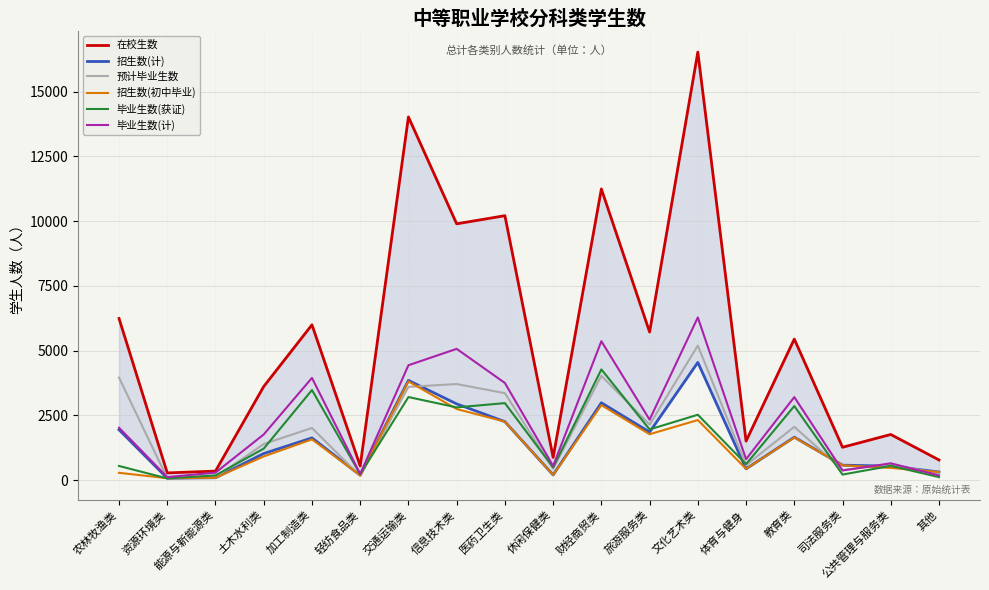

List the labels in order of 预计毕业生数 value, largest first.

文化艺术类, 财经商贸类, 农林牧渔类, 信息技术类, 交通运输类, 医药卫生类, 旅游服务类, 教育类, 加工制造类, 土木水利类, 公共管理与服务类, 体育与健身, 休闲保健类, 司法服务类, 其他, 轻纺食品类, 能源与新能源类, 资源环境类